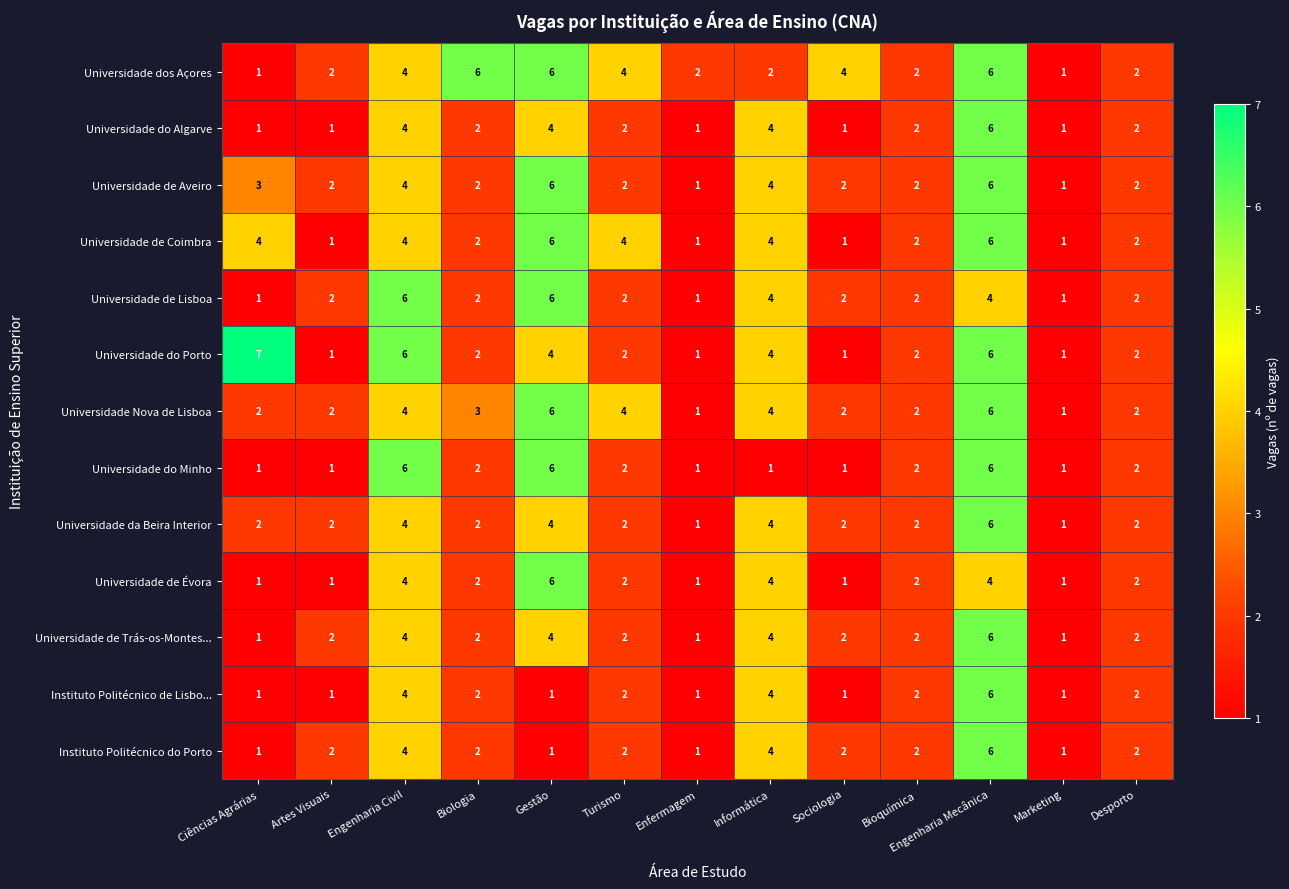

Is it true that Universidade de Trás-os-Montes... equals 2 at Informática?

False